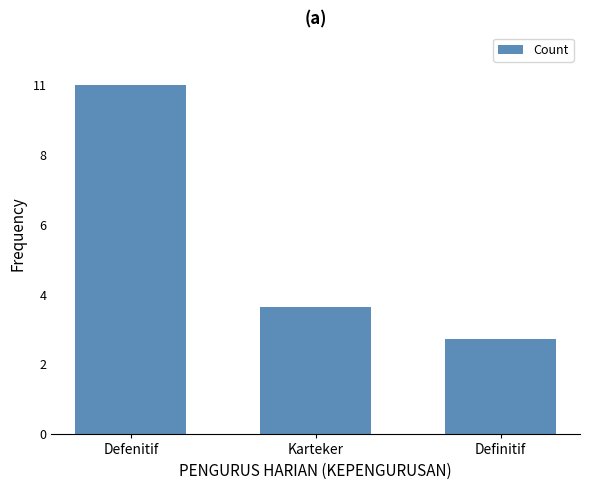

What is the sum of the values at Karteker and Defenitif?

15